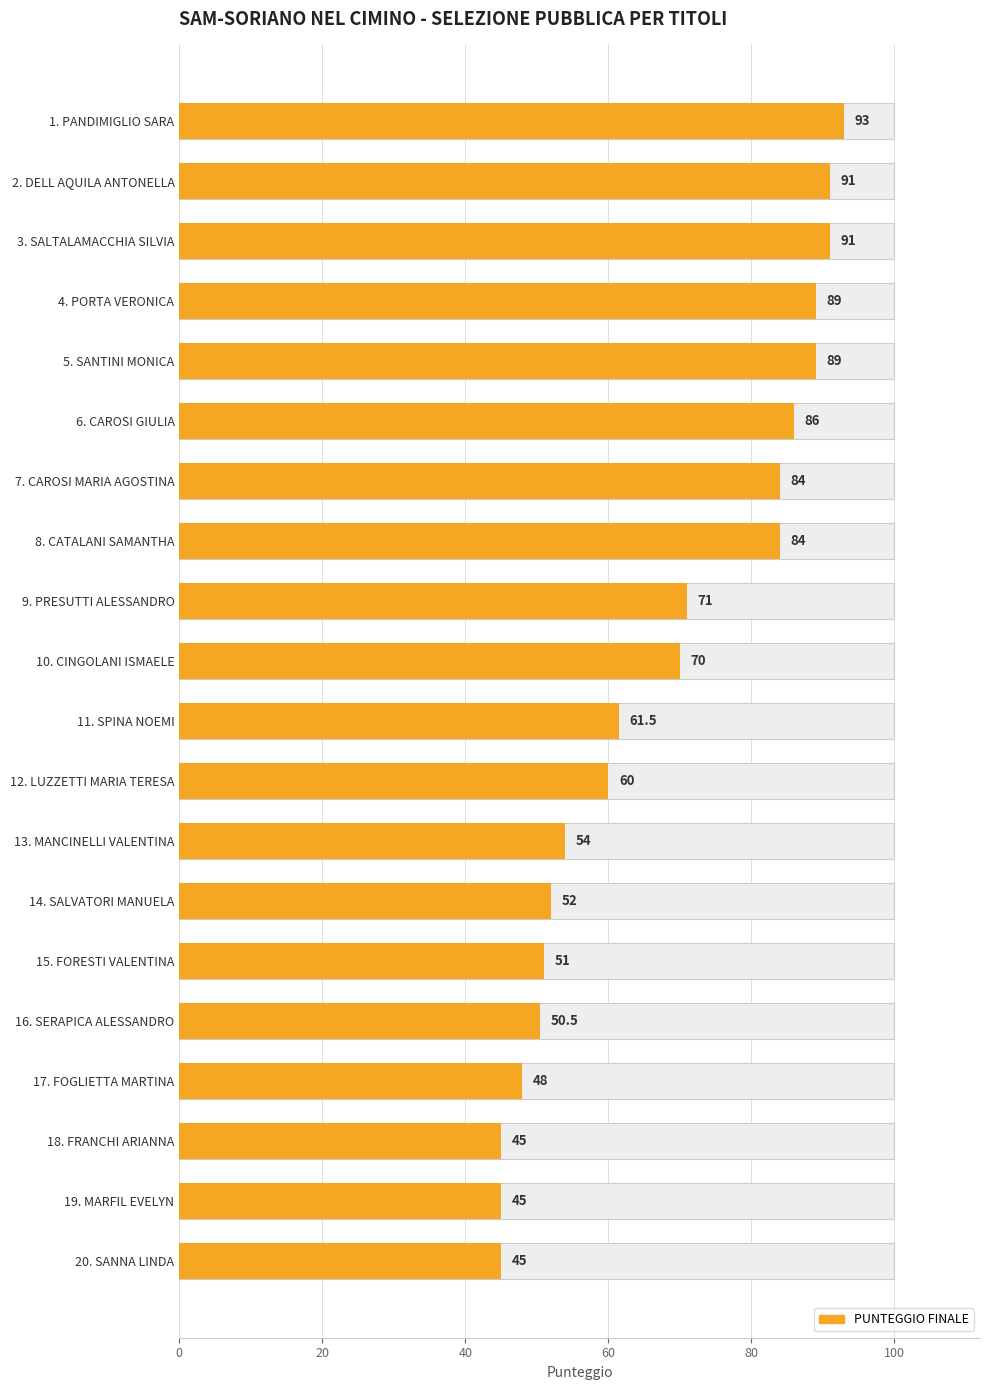

What is the difference between the second highest and minimum values?

46.0